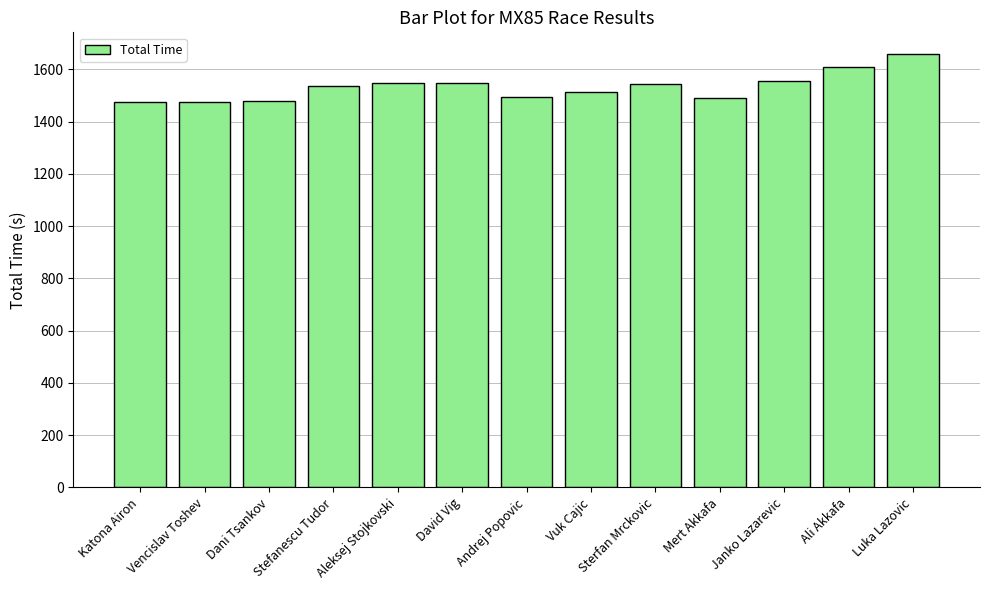

What is the approximate value at Aleksej Stojkovski?

1547.8